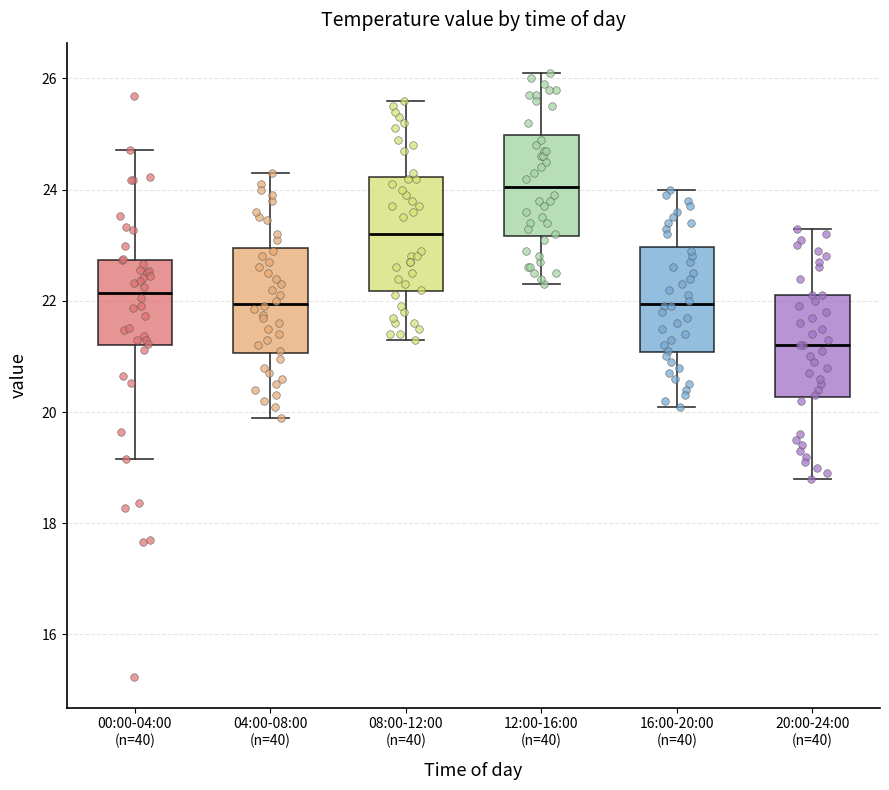

Reading left to right, transcribe this box plot: for each box, give where its median line is, the range the box spans, and where its two whiskers end, as read against the y-axis. The values are not printed on the chart, so give them approximately, as read against the axis.

00:00-04:00 (n=40): median 22.2, box 21.2 to 22.8, whiskers 19.2 to 24.8
04:00-08:00 (n=40): median 22.0, box 21.0 to 23.0, whiskers 20.0 to 24.4
08:00-12:00 (n=40): median 23.2, box 22.2 to 24.2, whiskers 21.4 to 25.6
12:00-16:00 (n=40): median 24.0, box 23.2 to 25.0, whiskers 22.4 to 26.2
16:00-20:00 (n=40): median 22.0, box 21.0 to 23.0, whiskers 20.2 to 24.0
20:00-24:00 (n=40): median 21.2, box 20.2 to 22.2, whiskers 18.8 to 23.4